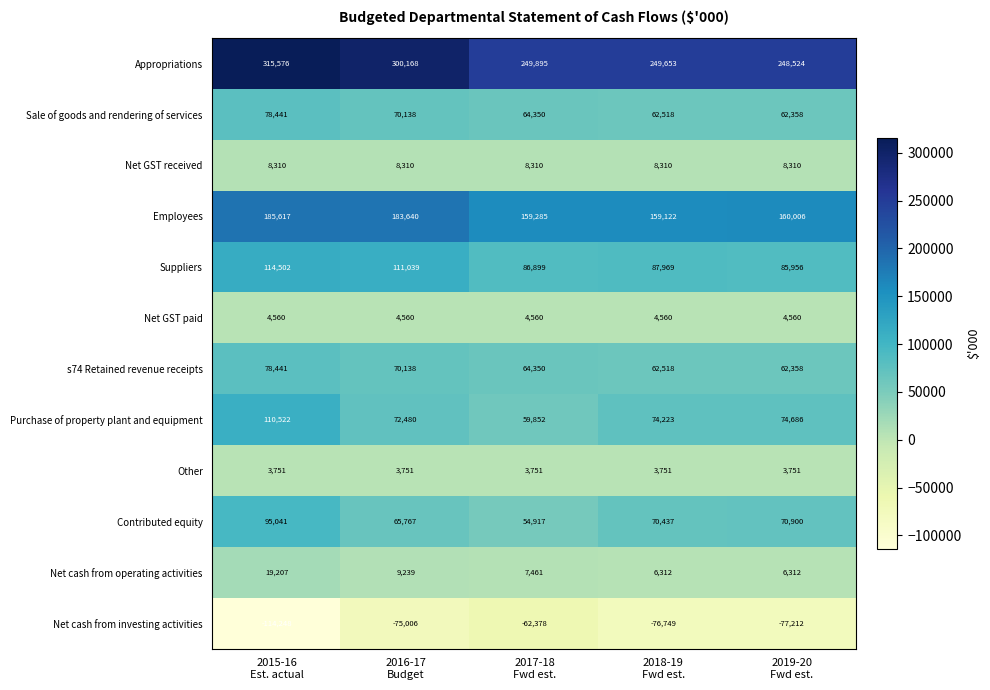

What is the maximum value for Net cash from operating activities?

19207